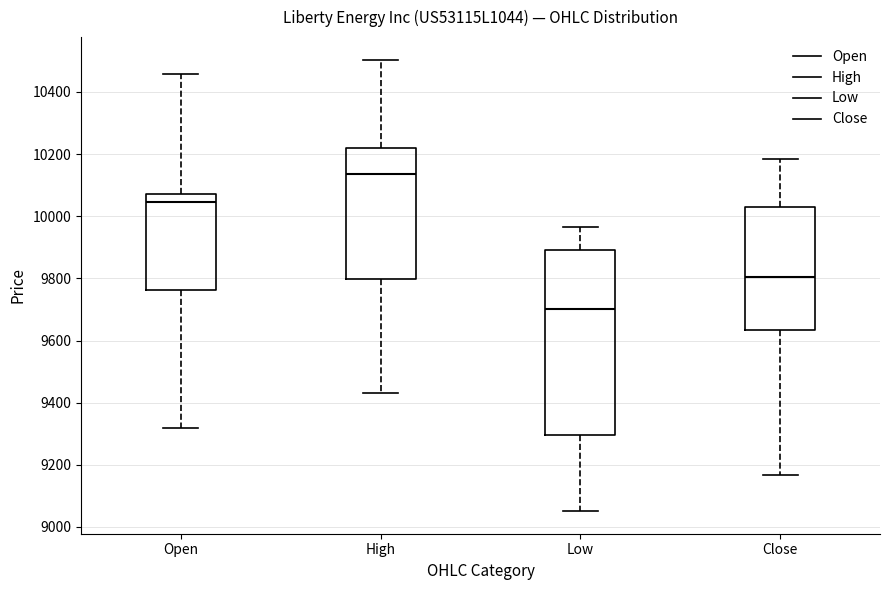

Which box is the tallest, from its lower edge to its upper edge?

Low